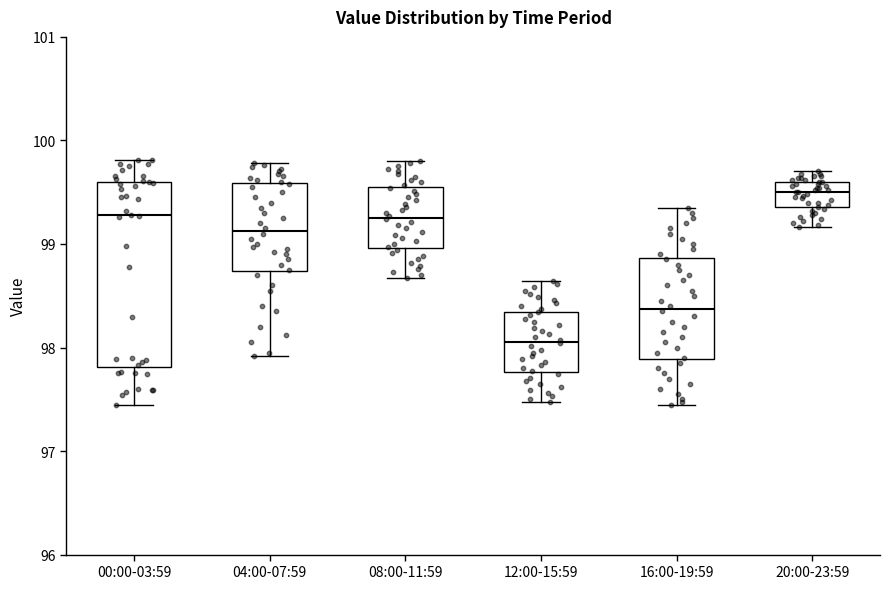

Reading left to right, read every box against the y-axis: the position of its median line, the range the box covers, and the ends of its whiskers. The values are not printed on the chart, so give them approximately, as read against the axis.

00:00-03:59: median 99.3, box 97.8 to 99.6, whiskers 97.4 to 99.8
04:00-07:59: median 99.1, box 98.7 to 99.6, whiskers 97.9 to 99.8
08:00-11:59: median 99.3, box 99.0 to 99.5, whiskers 98.7 to 99.8
12:00-15:59: median 98.1, box 97.8 to 98.3, whiskers 97.5 to 98.6
16:00-19:59: median 98.4, box 97.9 to 98.9, whiskers 97.4 to 99.4
20:00-23:59: median 99.5, box 99.4 to 99.6, whiskers 99.2 to 99.7